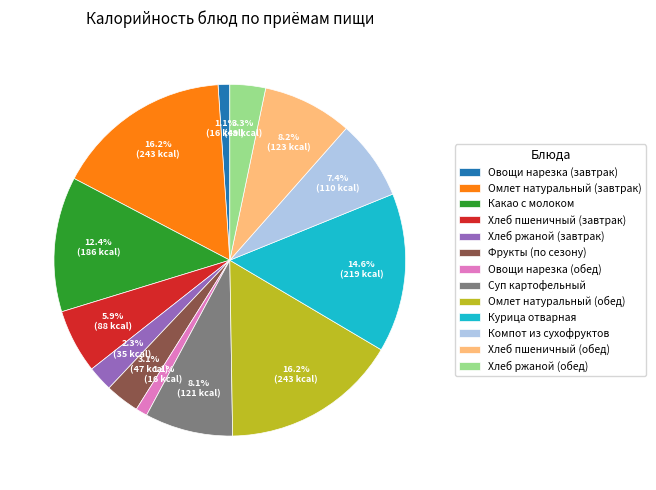

How many segments does this pie chart have?

13